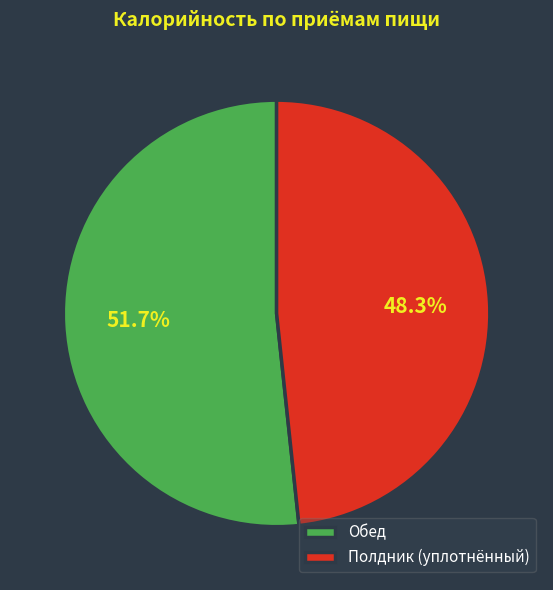

Which category accounts for the majority?

Обед